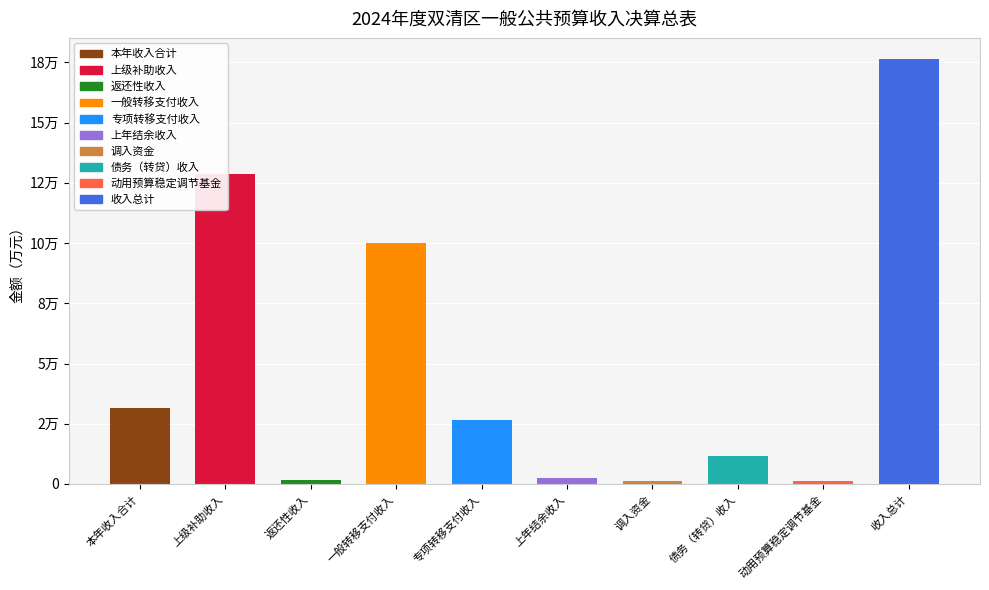

Where is the data nearest to the value 88687?

一般转移支付收入